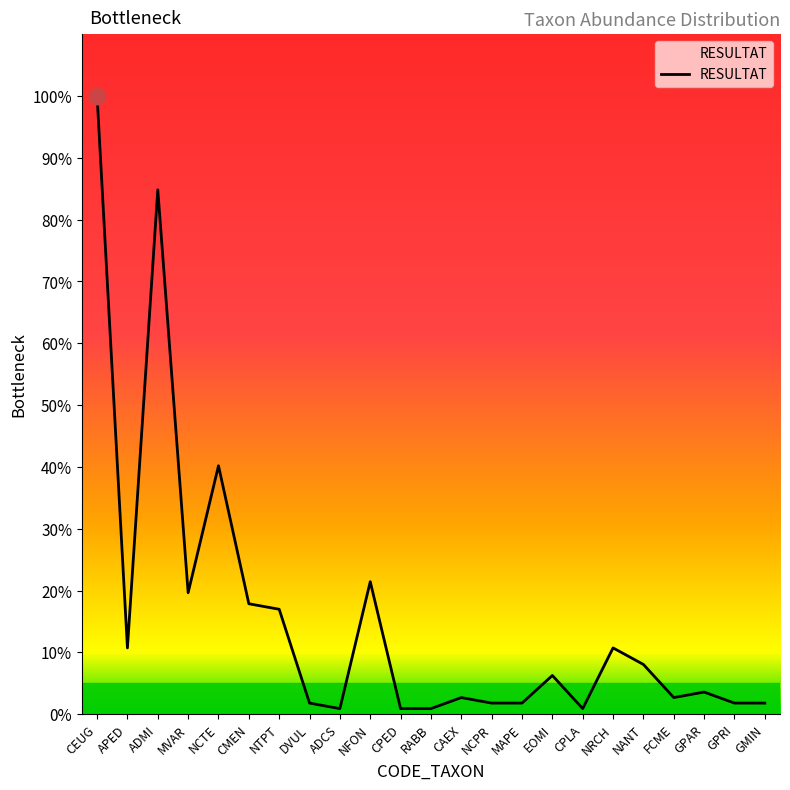

What position from the left is MVAR?

4